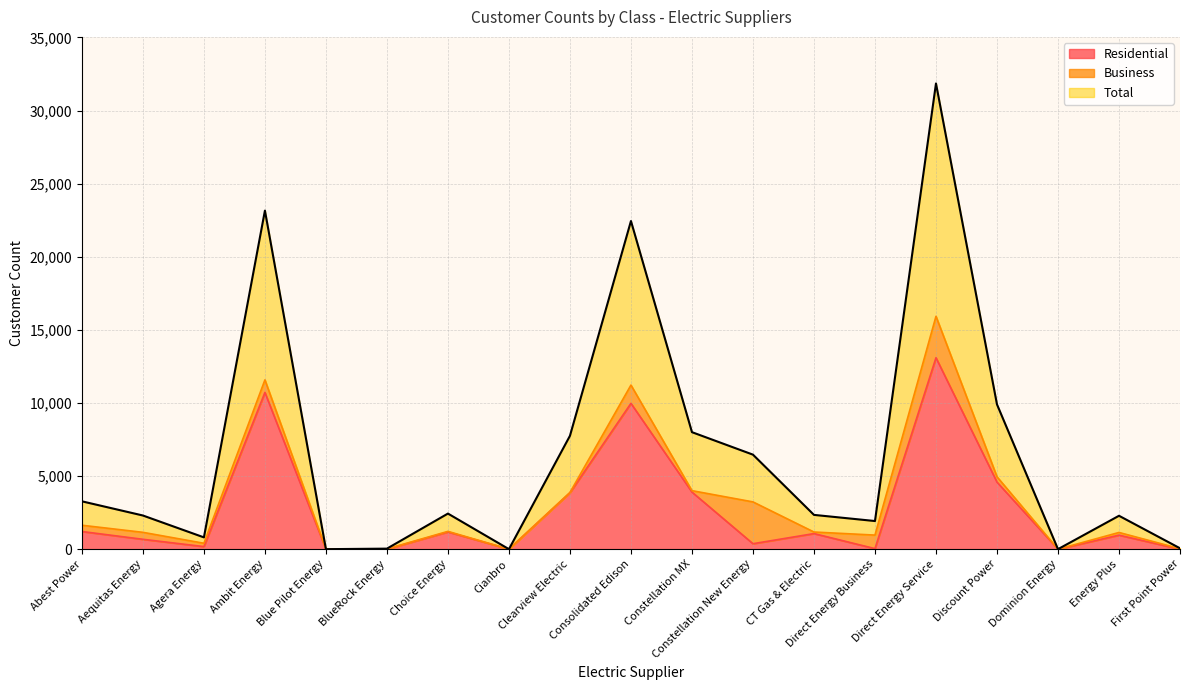

What is the highest value of the Residential series?

13092